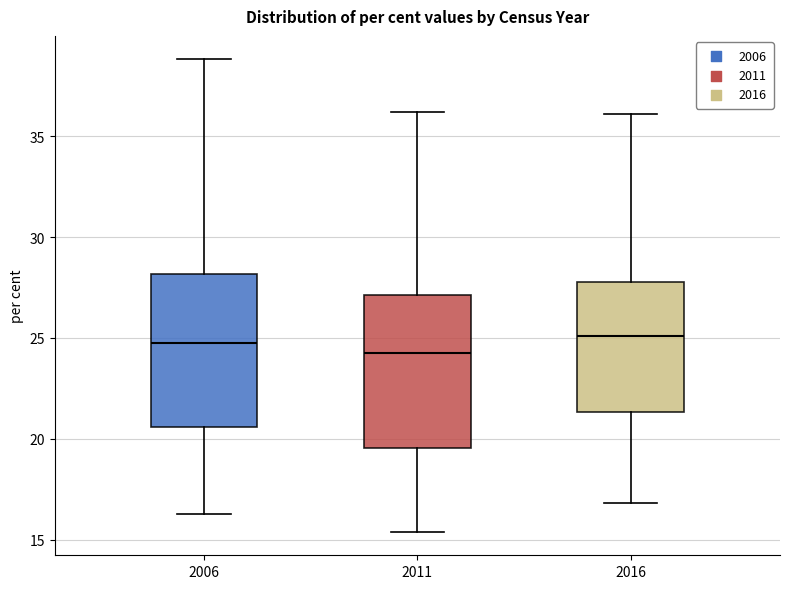

Reading left to right, read every box against the y-axis: the position of its median line, the range the box covers, and the ends of its whiskers. The values are not printed on the chart, so give them approximately, as read against the axis.

2006: median 25.0, box 20.5 to 28.0, whiskers 16.5 to 39.0
2011: median 24.5, box 19.5 to 27.0, whiskers 15.5 to 36.0
2016: median 25.0, box 21.5 to 28.0, whiskers 17.0 to 36.0